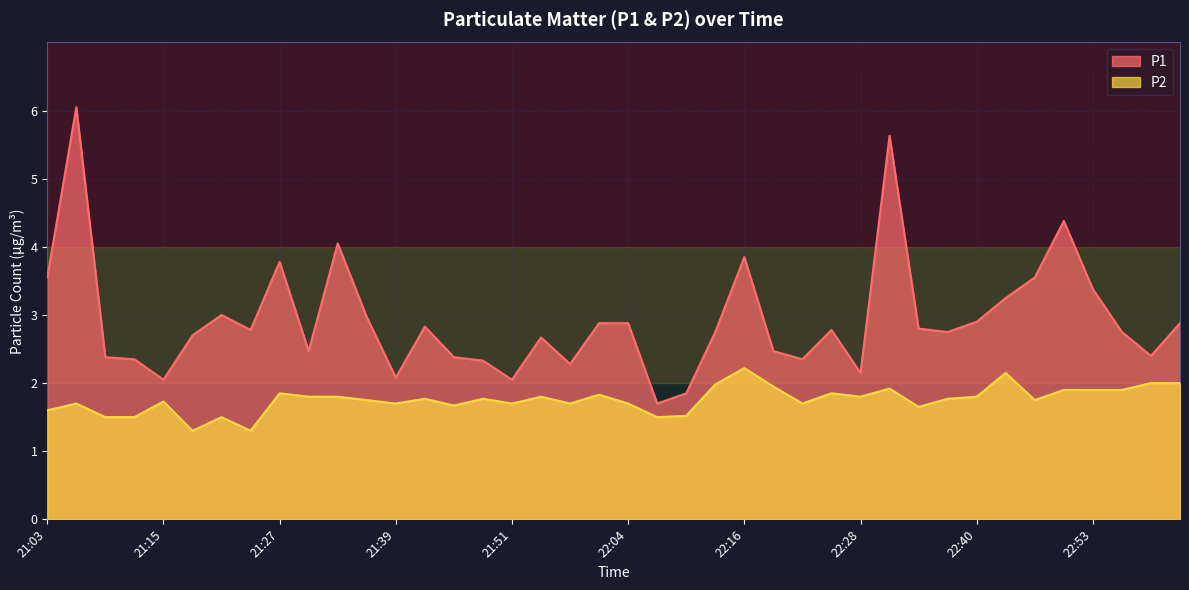

List the series in order of their peak value, highest first.

P1, P2